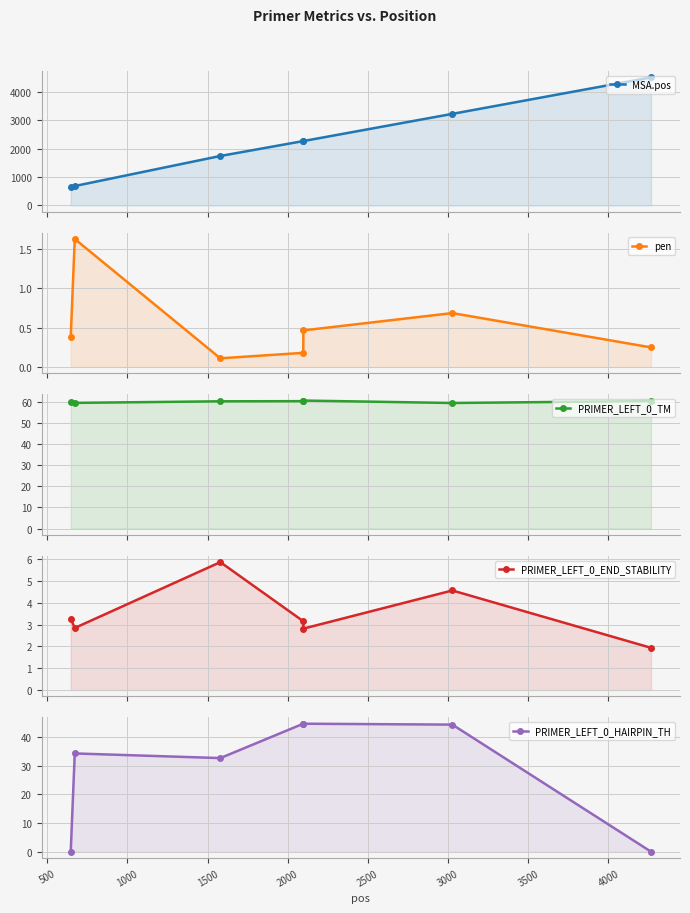

How many lines are shown in the chart?

5